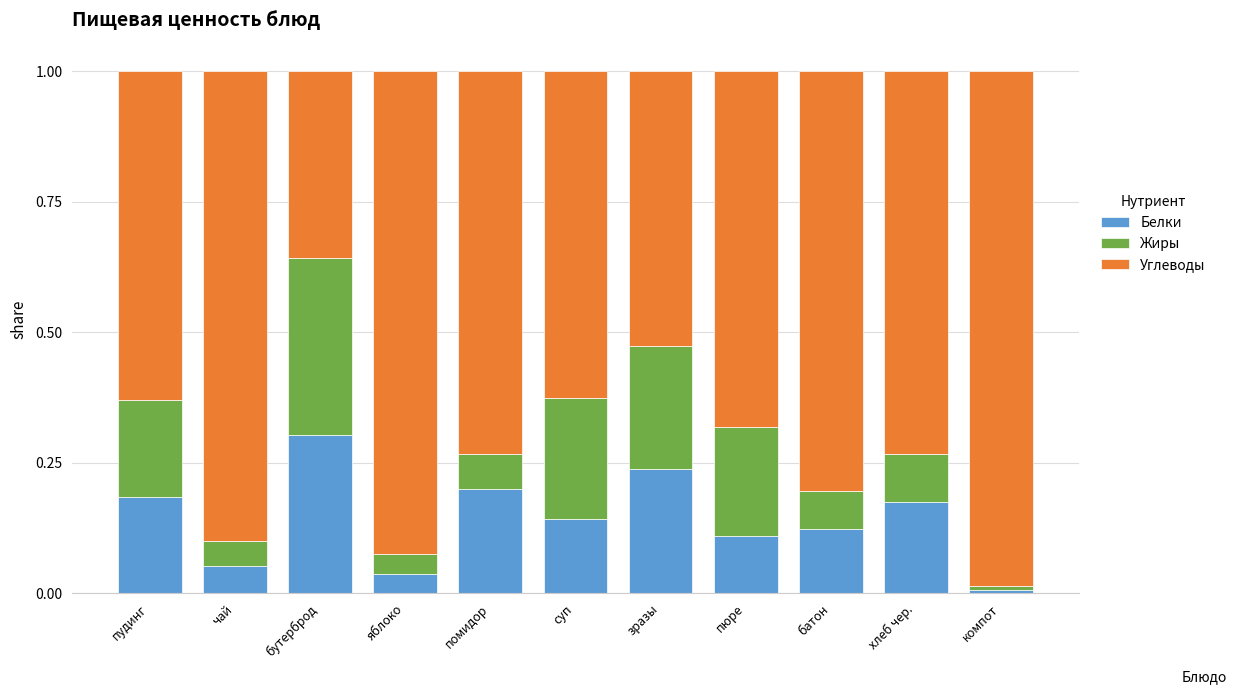

True or false: Белки has a value of 0.0 at чай.

False